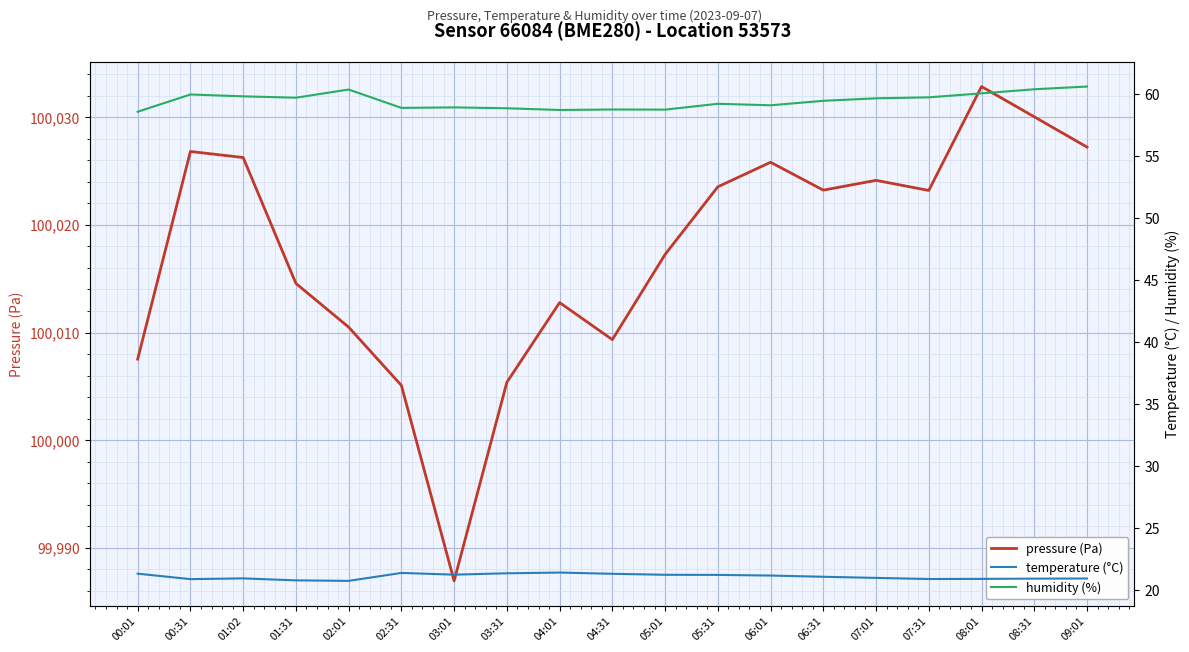

What is the difference between the maximum and minimum values in the humidity (%) series?

2.0